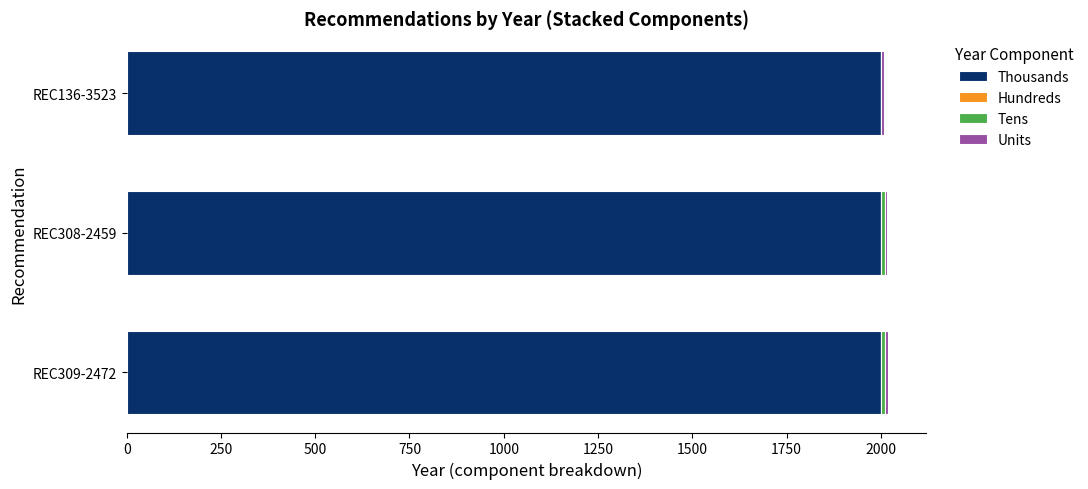

What is the sum of all Thousands values?

6000